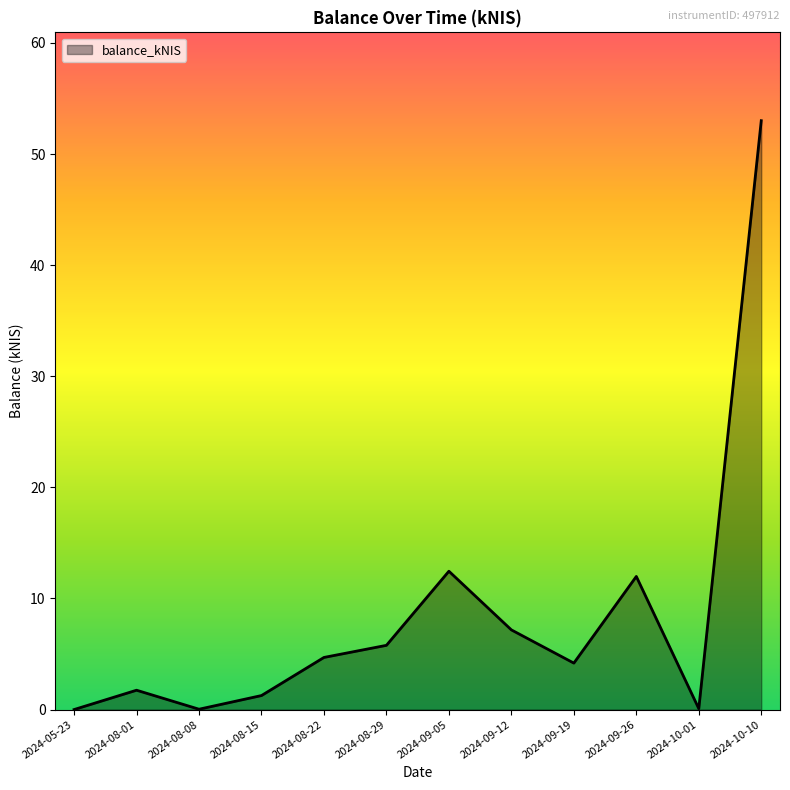

What position from the left is 2024-08-29?

6